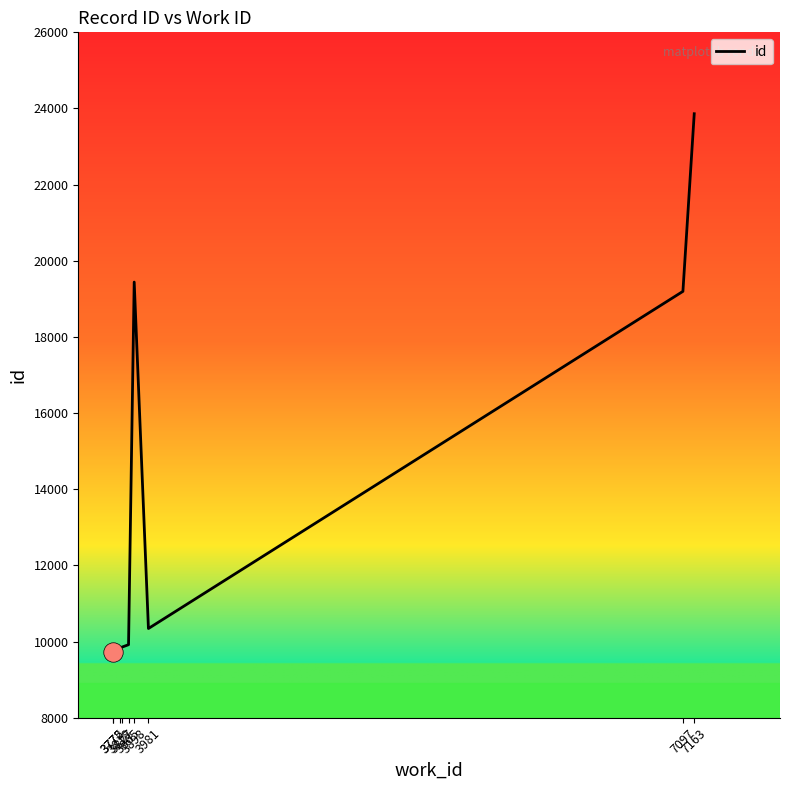

What is the average value?

13163